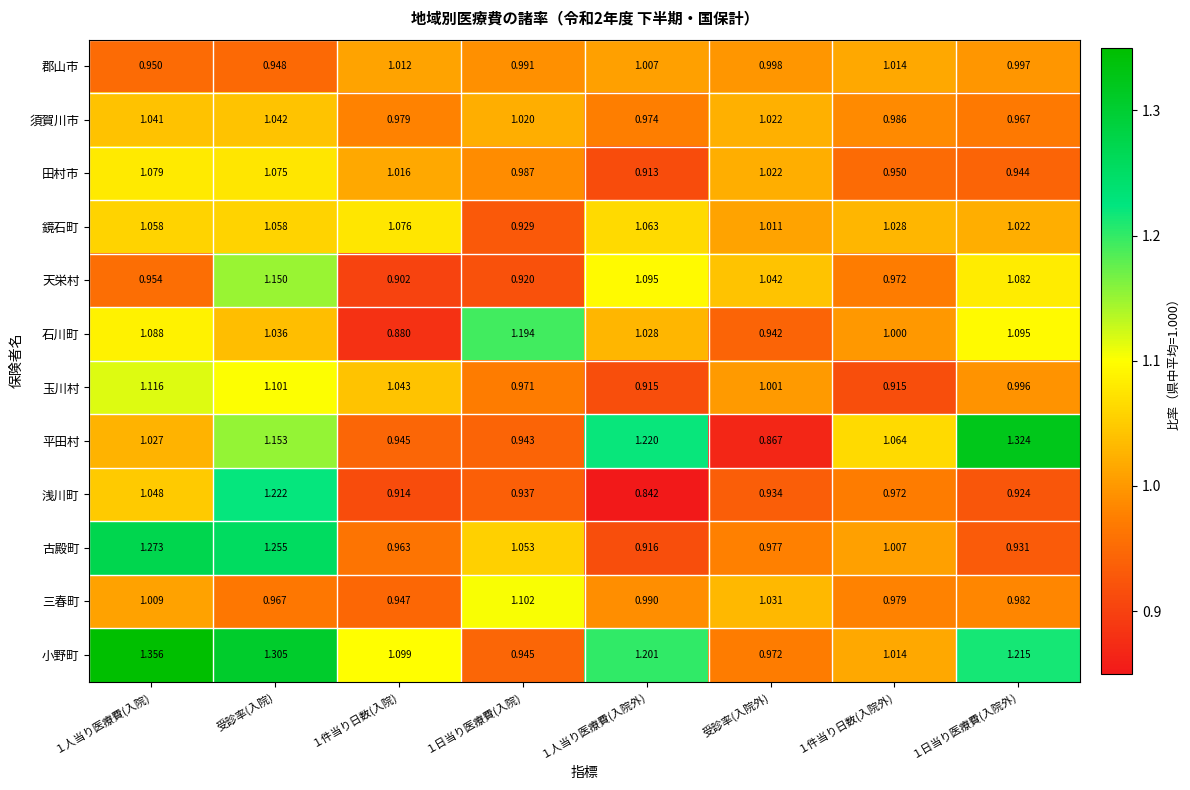

List the series in order of their peak value, highest first.

小野町, 平田村, 古殿町, 浅川町, 石川町, 天栄村, 玉川村, 三春町, 田村市, 鏡石町, 須賀川市, 郡山市